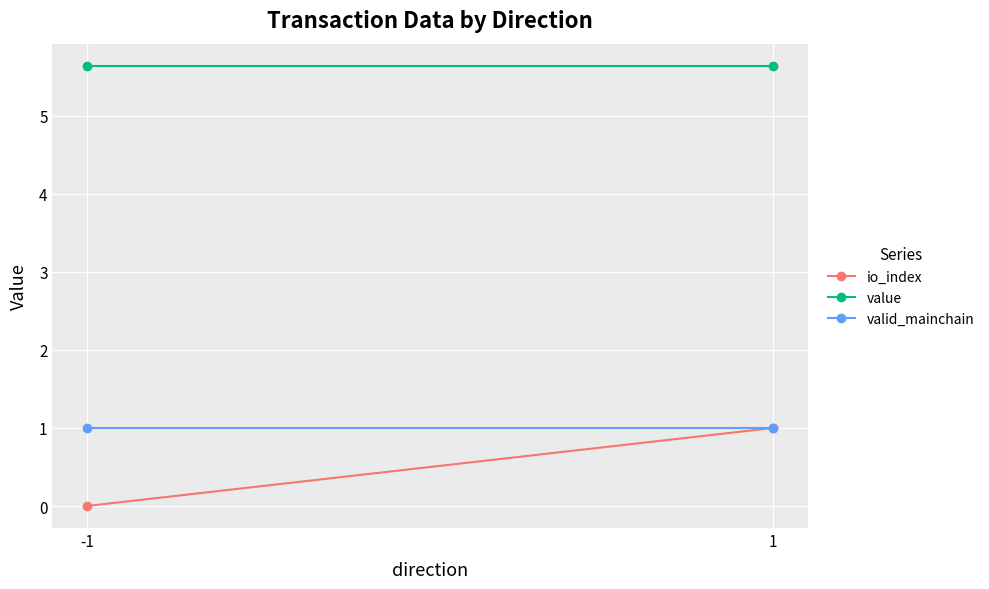

What is the approximate value of value at 1?

5.6